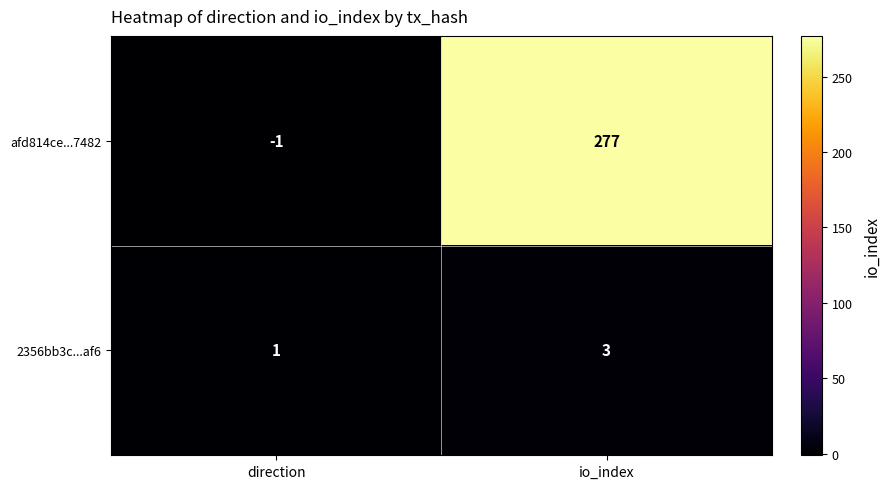

List the series in order of their overall mean, highest first.

afd814ce...7482, 2356bb3c...af6